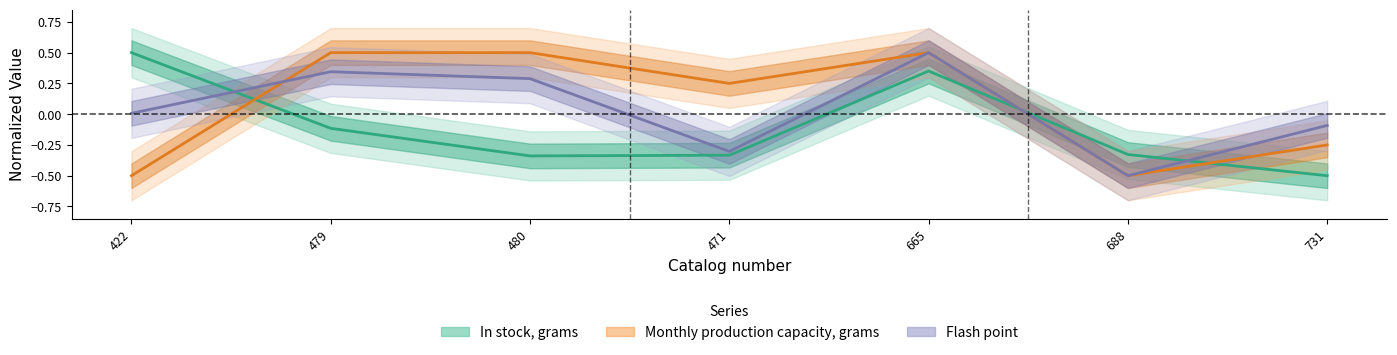

What are all the series names shown in the legend?

In stock, grams, Monthly production capacity, grams, Flash point